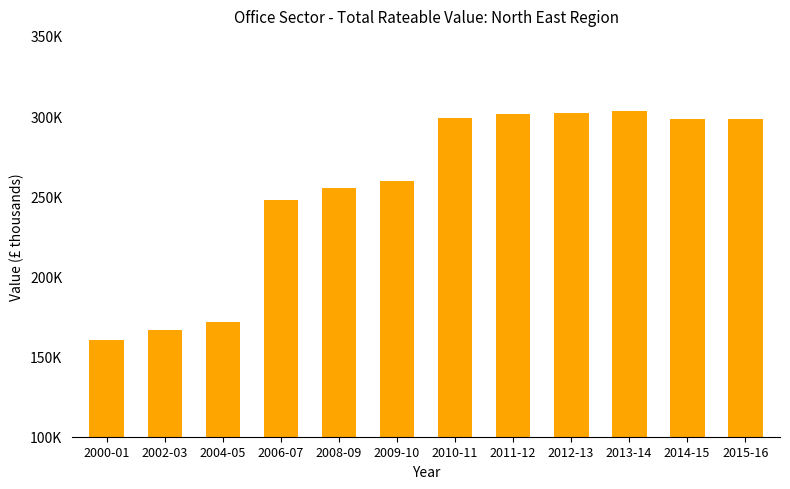

True or false: the data shows 527165 at 2010-11.

False